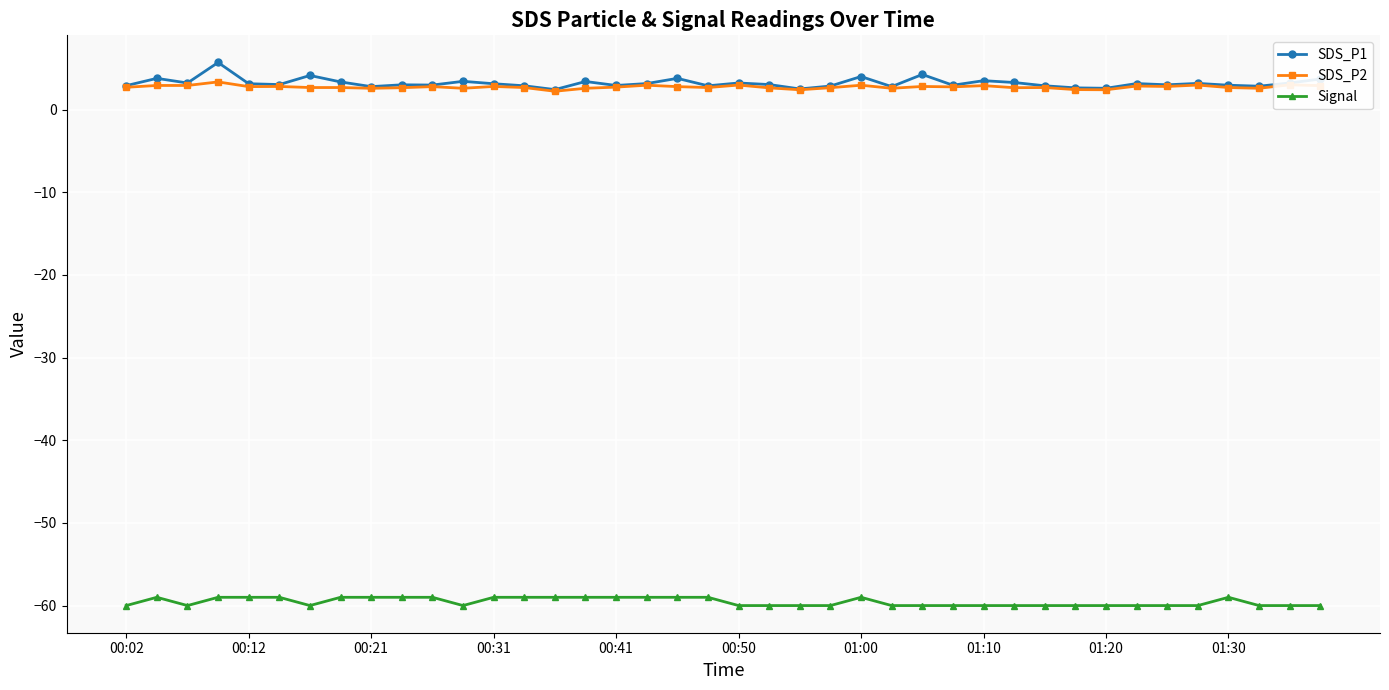

What is the highest value of the Signal series?

-59.0